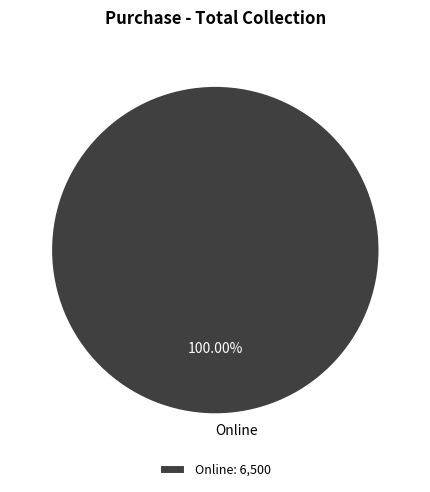

Is there any slice that represents more than half of the pie?

Yes